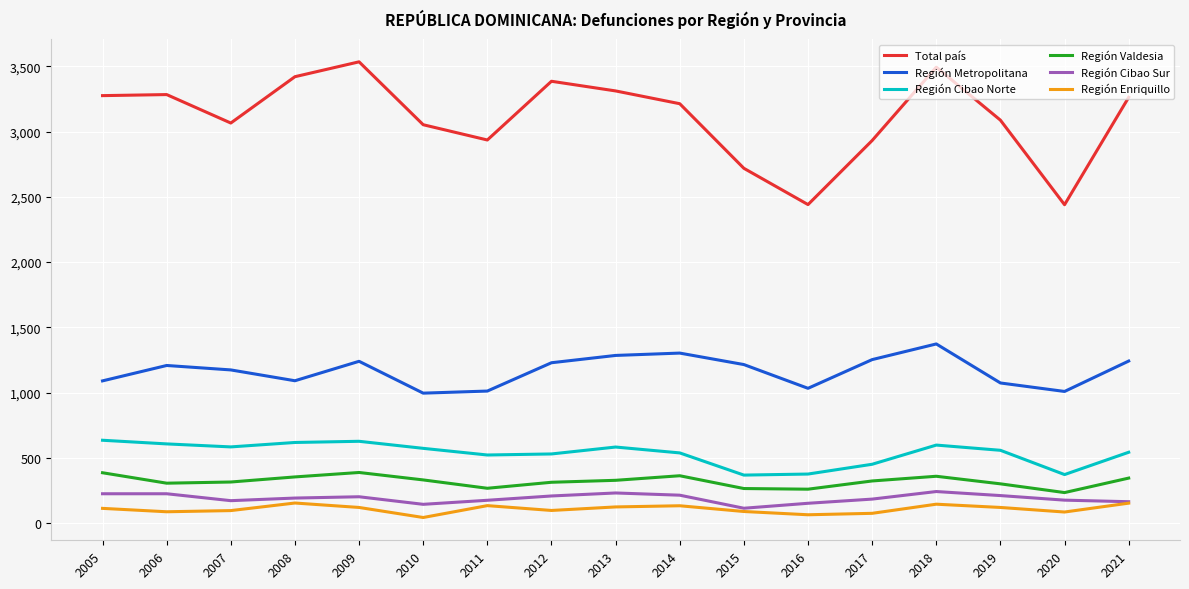

What is the difference between the highest and lowest values at 2009?

3415